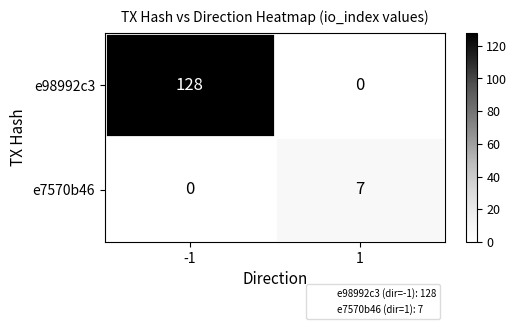

What is the sum of the e7570b46 values at 1 and -1?

7